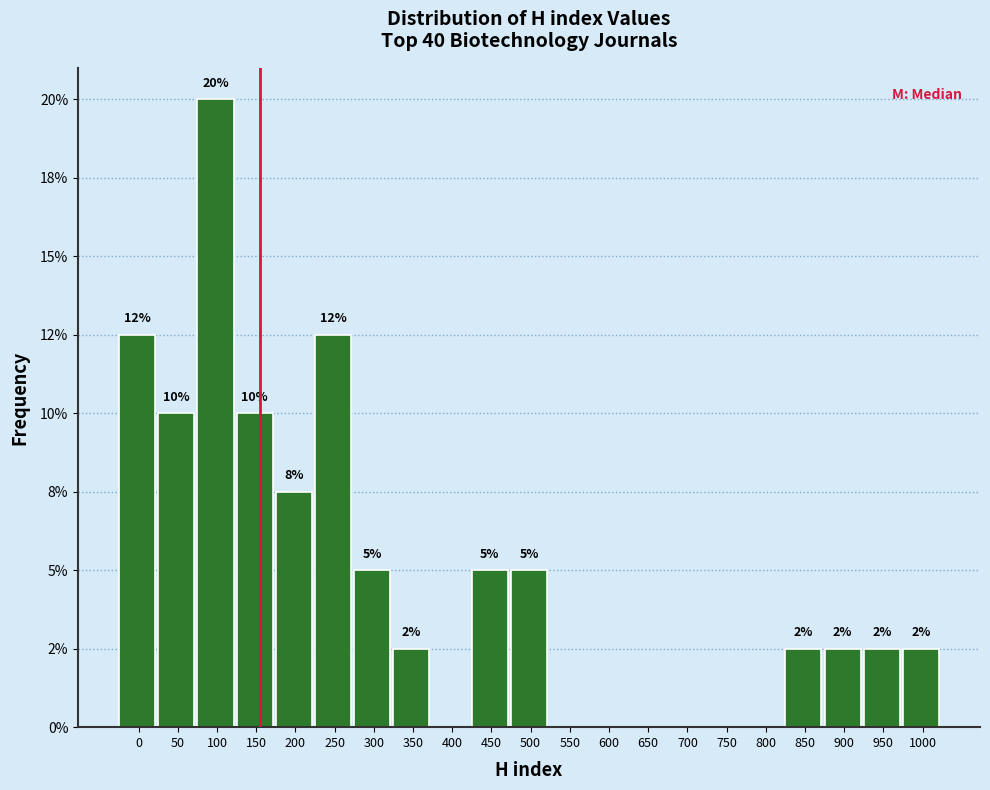

Are the bars horizontal?

No